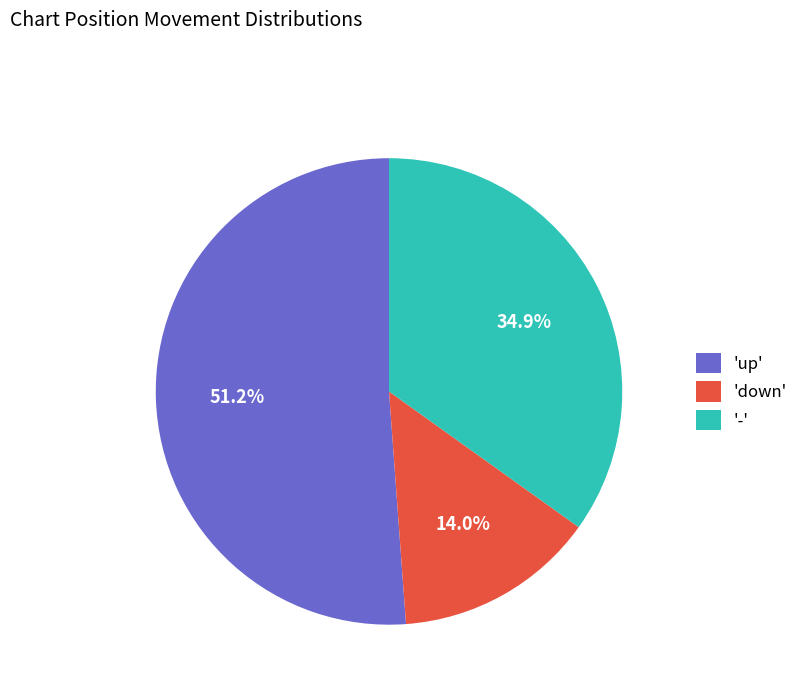

Approximately how many times larger is the value at 'down' compared to 'up'?

0.3